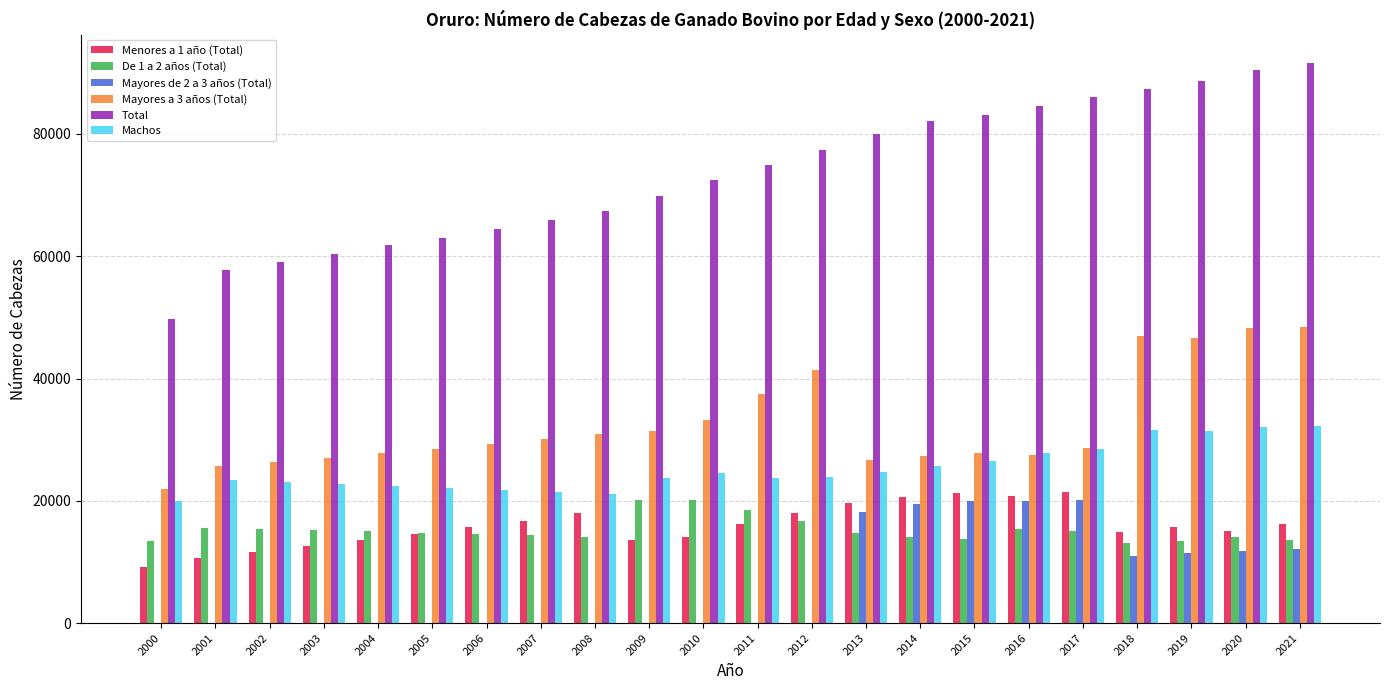

What is the maximum value shown in the chart?

91647